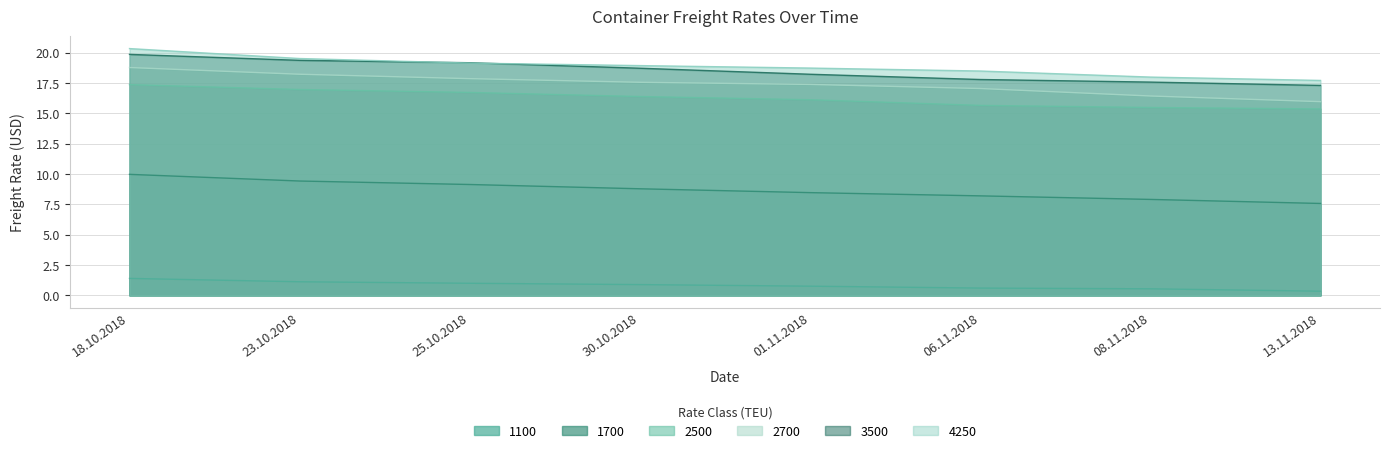

True or false: 2700 and 1700 cross at least once.

False